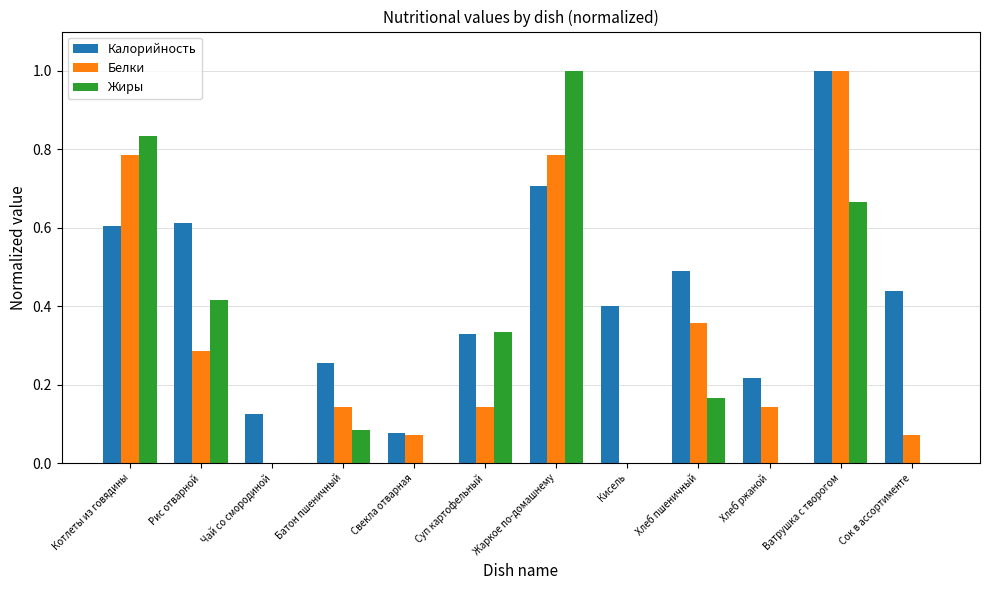

What is the sum of all Белки values?

3.8